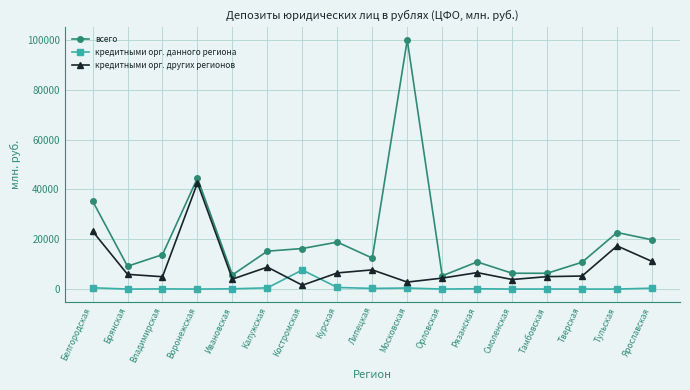

What is the lowest value of the всего series?

5311